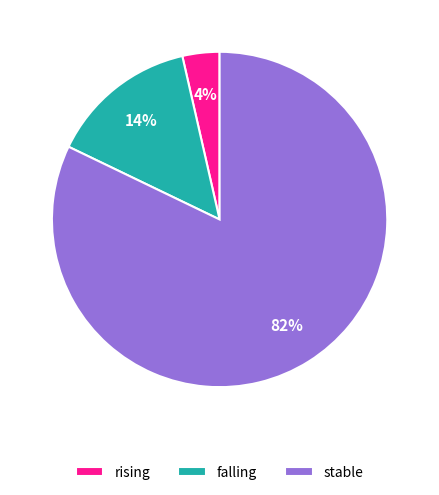

The stable slice represents 94% of the pie. True or false?

False